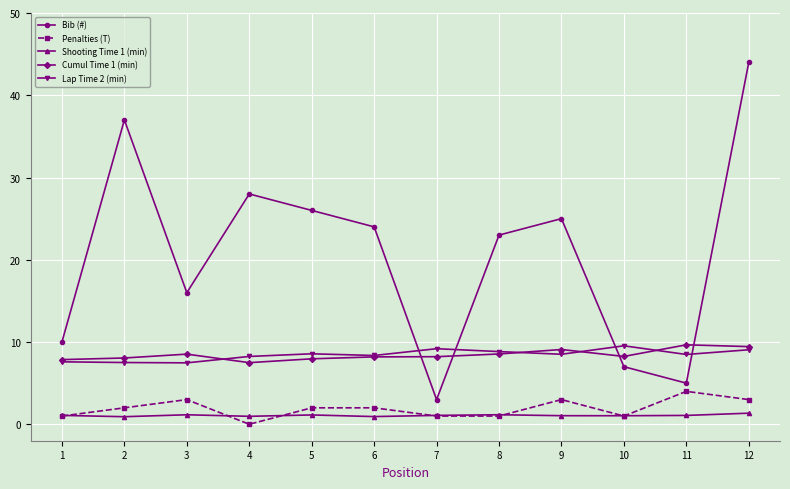

What is the approximate value of Cumul Time 1 (min) at 6?

8.2